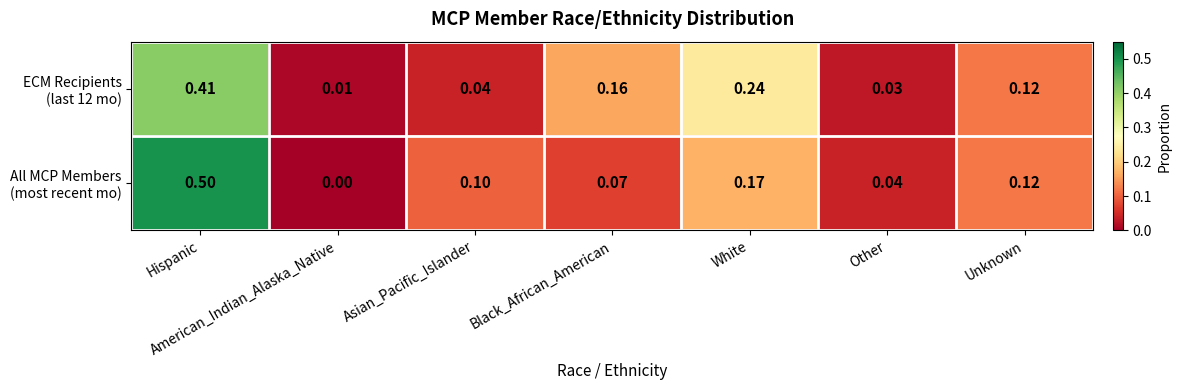

At which category does the chart reach its minimum across all series?

American_Indian_Alaska_Native